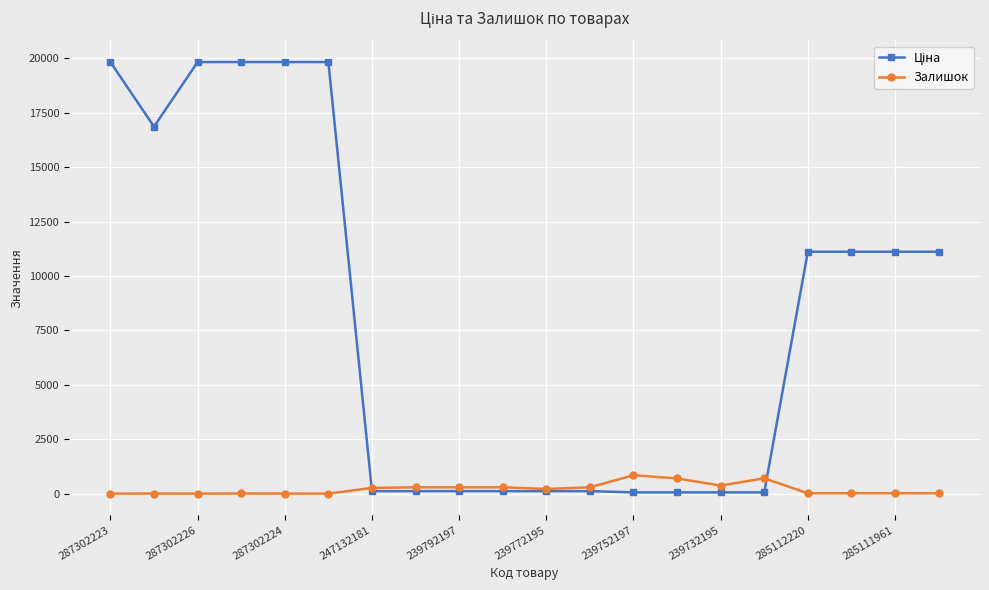

What is the greatest value displayed?

19831.1